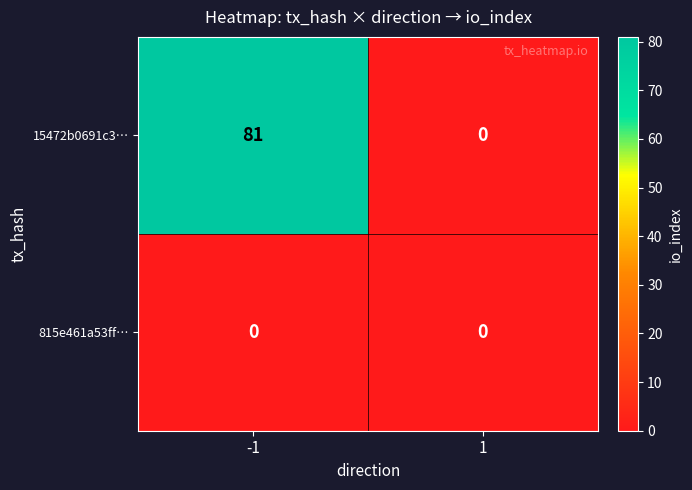

Which series has the widest spread of values?

15472b0691c3…